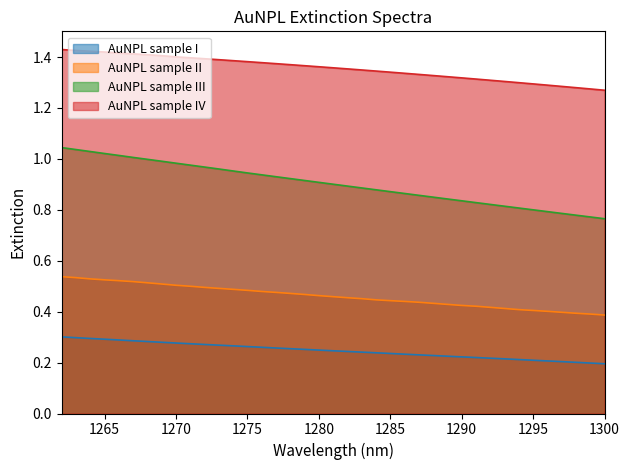

Which has a higher value, 1275 or 1283?

1275